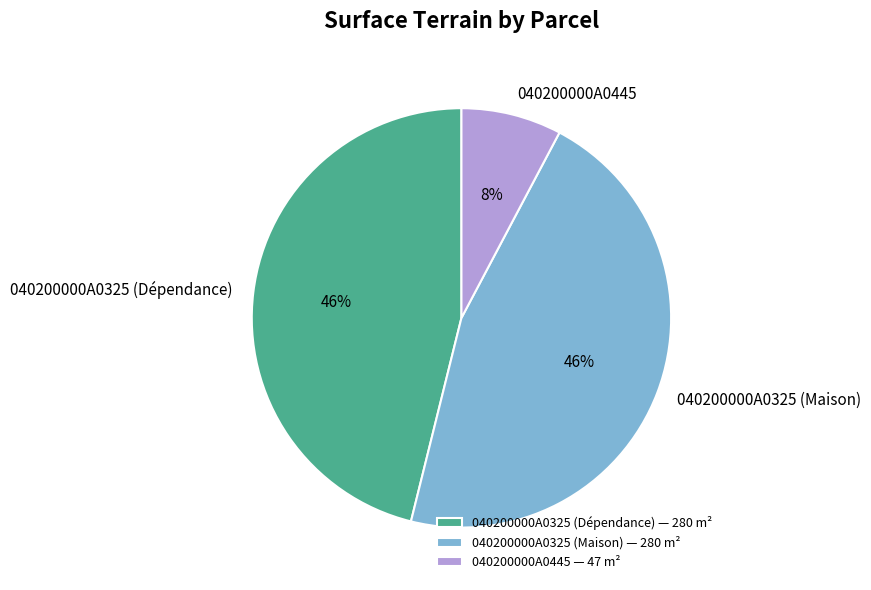

To the nearest percent, what portion does 040200000A0445 represent?

8%